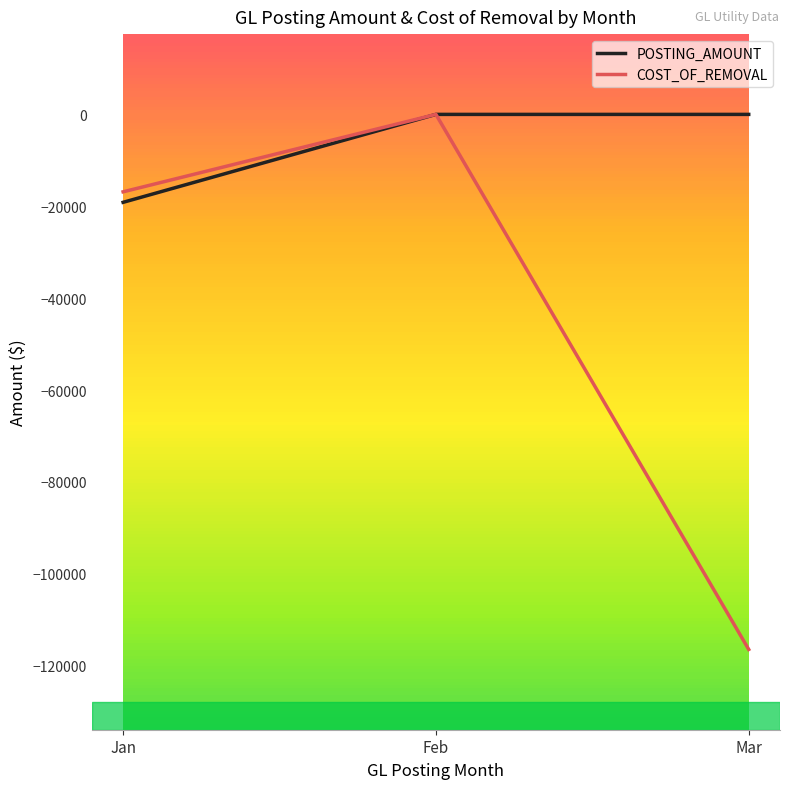

Reading left to right, transcribe all the data shown in this chart.

POSTING_AMOUNT: -19140.8	0.0	0.0
COST_OF_REMOVAL: -16853.1	3.7	-116469.9